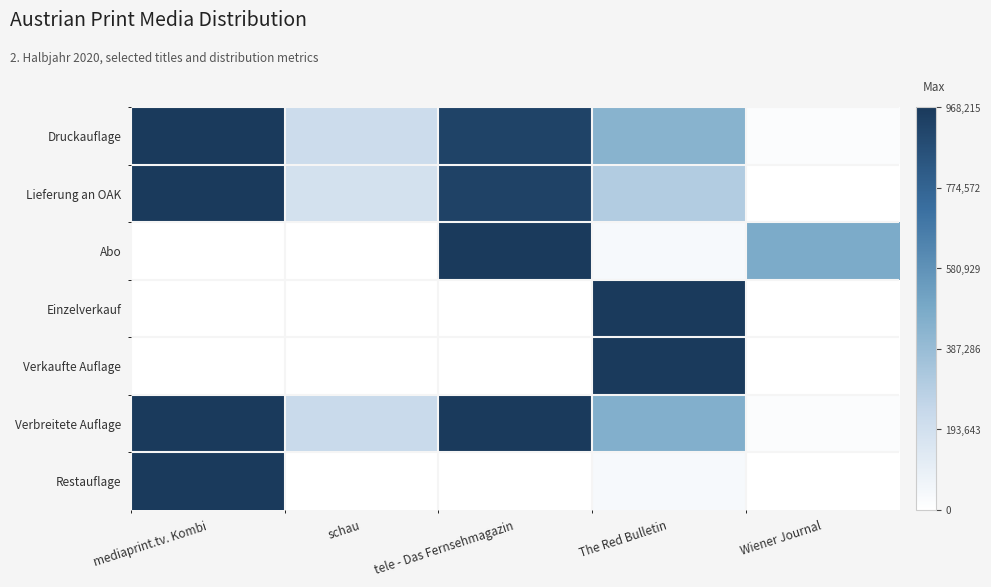

Rank the series by their maximum value, from highest to lowest.

Druckauflage, Lieferung an OAK, Abo, Einzelverkauf, Verkaufte Auflage, Verbreitete Auflage, Restauflage